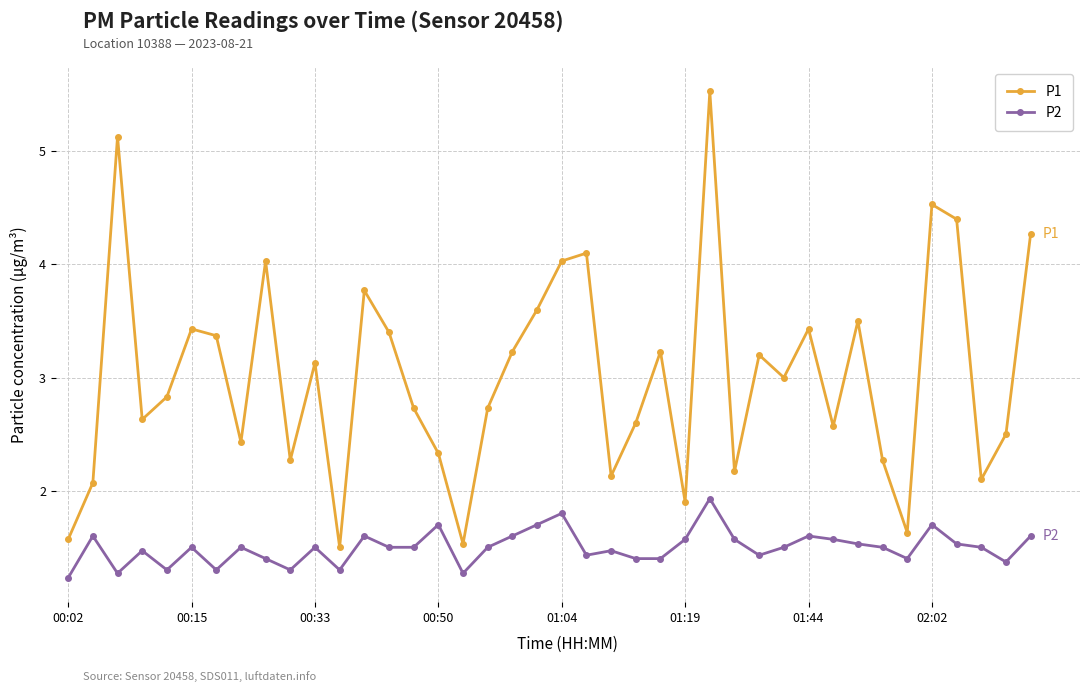

Reading right to left, transcribe all the data shown in this chart.

P1: 4.3	2.5	2.1	4.4	4.5	1.6	2.3	3.5	2.6	3.4	3.0	3.2	2.2	5.5	1.9	3.2	2.6	2.1	4.1	4.0	3.6	3.2	2.7	1.5	2.3	2.7	3.4	3.8	1.5	3.1	2.3	4.0	2.4	3.4	3.4	2.8	2.6	5.1	2.1	1.6
P2: 1.6	1.4	1.5	1.5	1.7	1.4	1.5	1.5	1.6	1.6	1.5	1.4	1.6	1.9	1.6	1.4	1.4	1.5	1.4	1.8	1.7	1.6	1.5	1.3	1.7	1.5	1.5	1.6	1.3	1.5	1.3	1.4	1.5	1.3	1.5	1.3	1.5	1.3	1.6	1.2